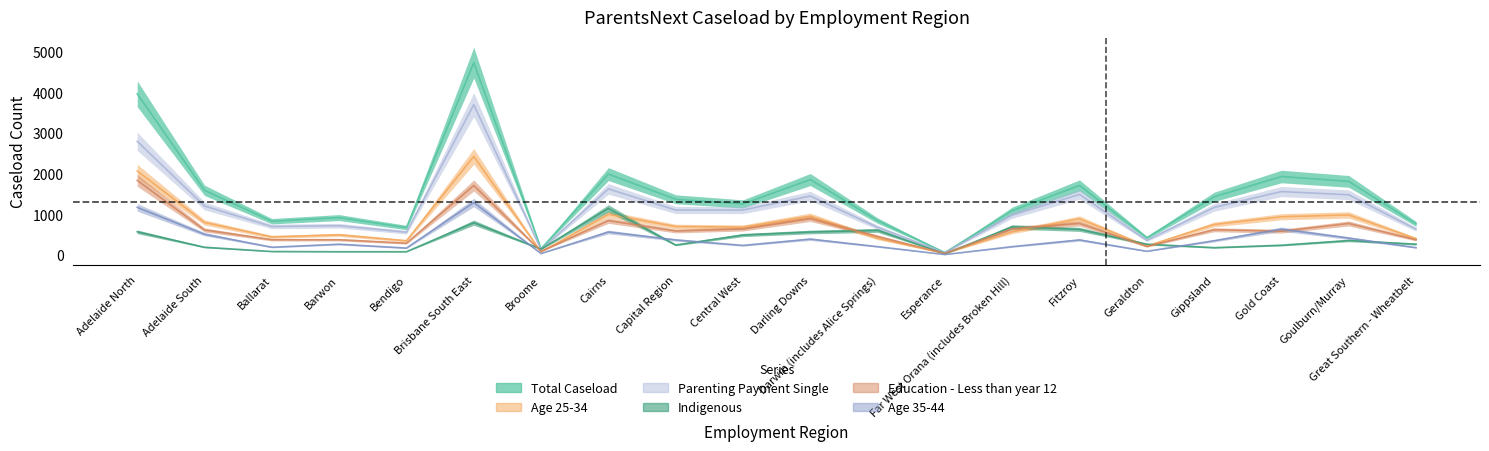

Rank the categories by Total Caseload value from lowest to highest.

Esperance, Broome, Geraldton, Bendigo, Great Southern - Wheatbelt, Ballarat, Darwin (includes Alice Springs), Barwon, Far West Orana (includes Broken Hill), Central West, Capital Region, Gippsland, Adelaide South, Fitzroy, Goulburn/Murray, Darling Downs, Gold Coast, Cairns, Adelaide North, Brisbane South East